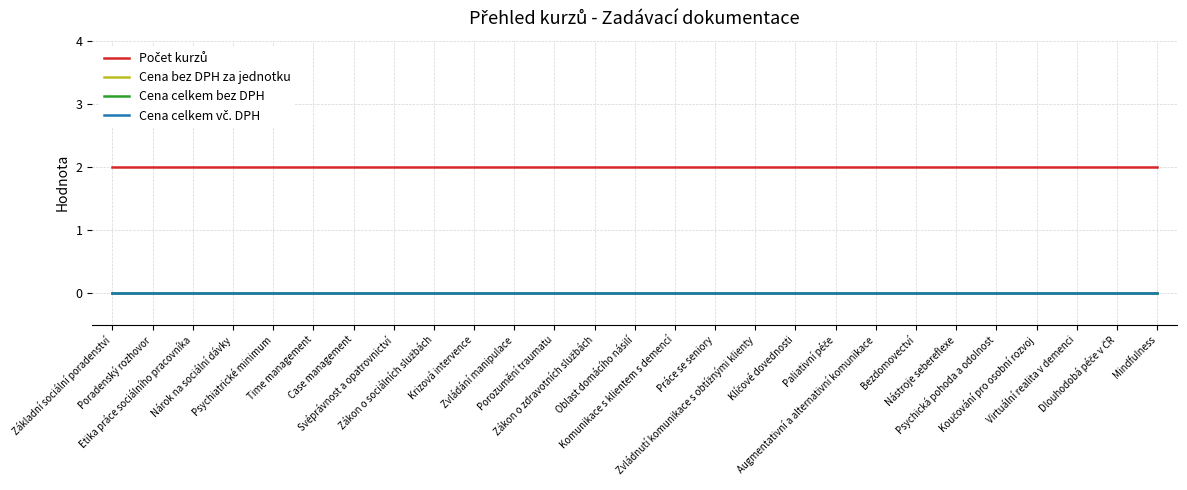

Rank the series at Psychická pohoda a odolnost from lowest to highest value.

Cena bez DPH za jednotku, Cena celkem bez DPH, Cena celkem vč. DPH, Počet kurzů